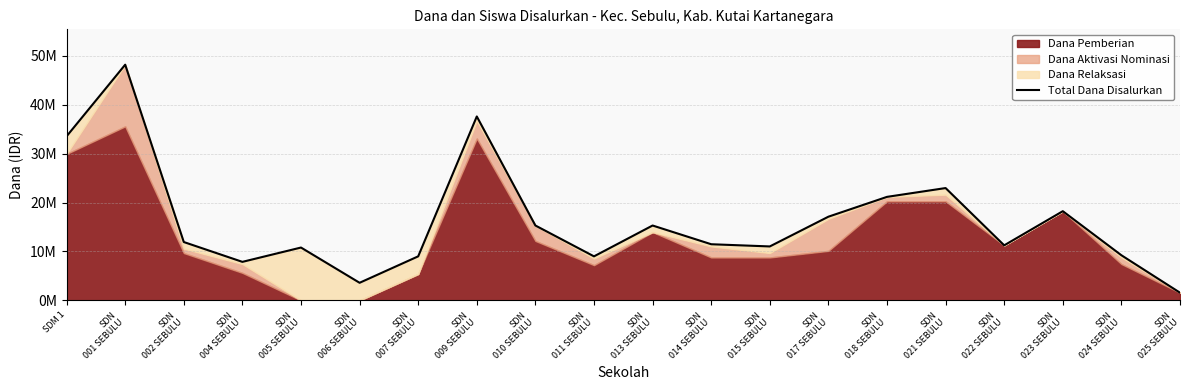

True or false: the data shows 48150000 at SDN
001 SEBULU.

True